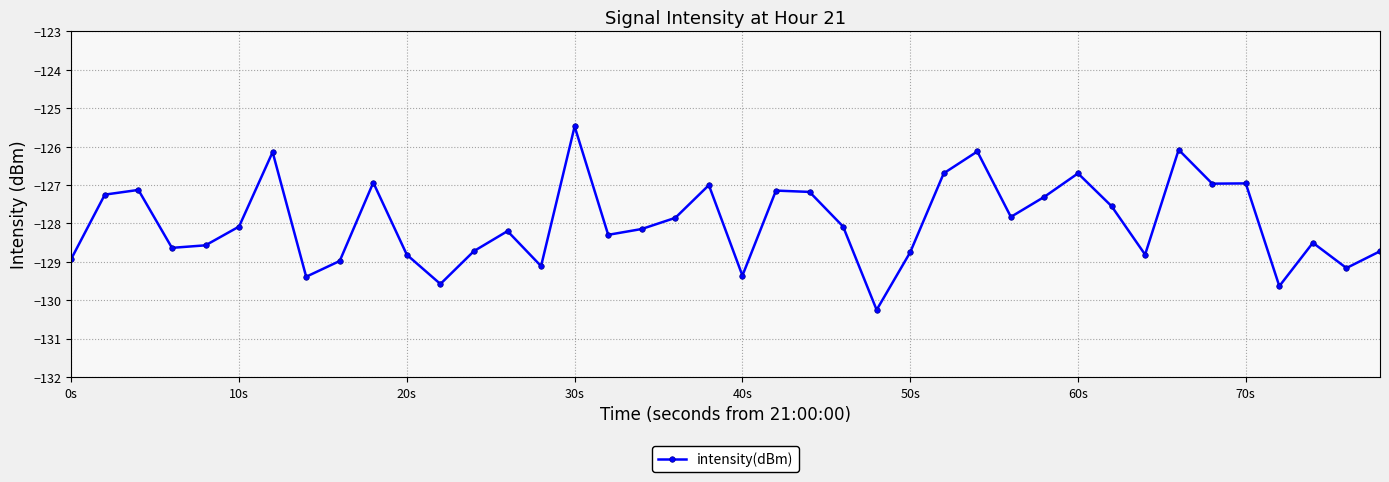

What is the value of the 5th point from the left?

-128.6